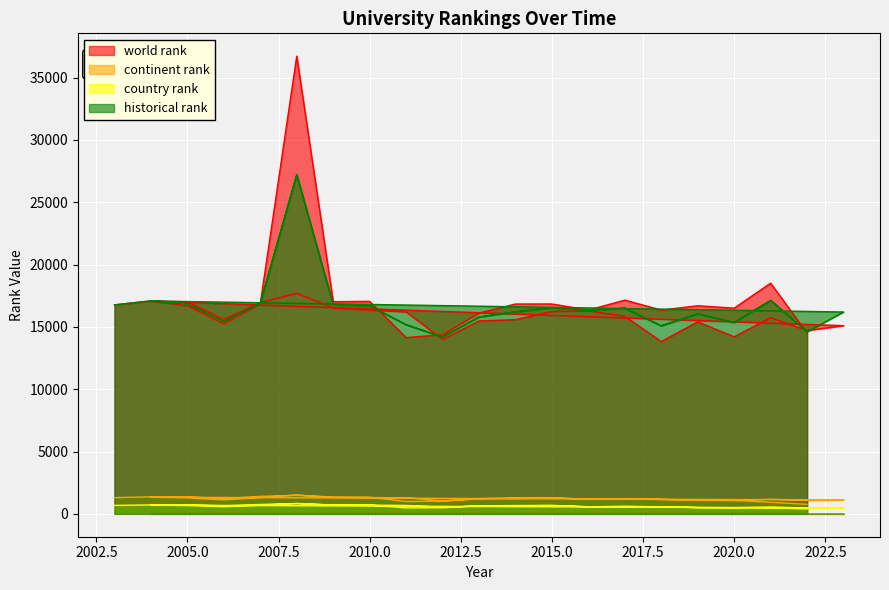

How many lines are shown in the chart?

4